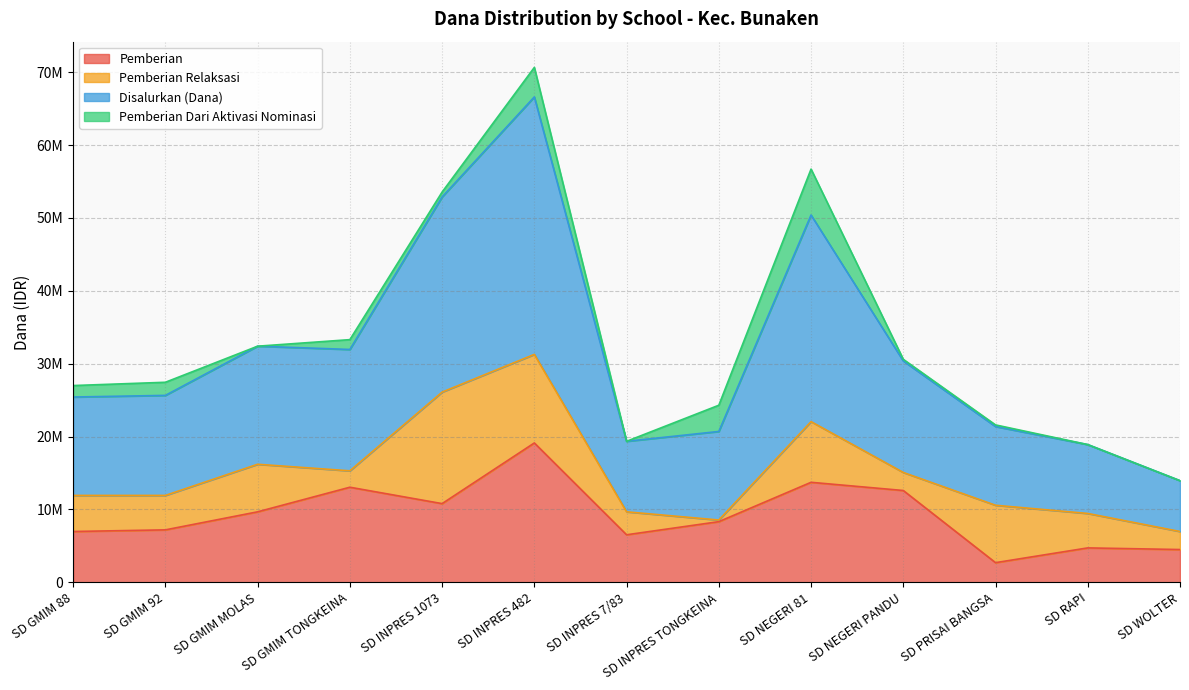

Between SD PRISAI BANGSA and SD WOLTER, which series saw the biggest shift?

Pemberian Relaksasi